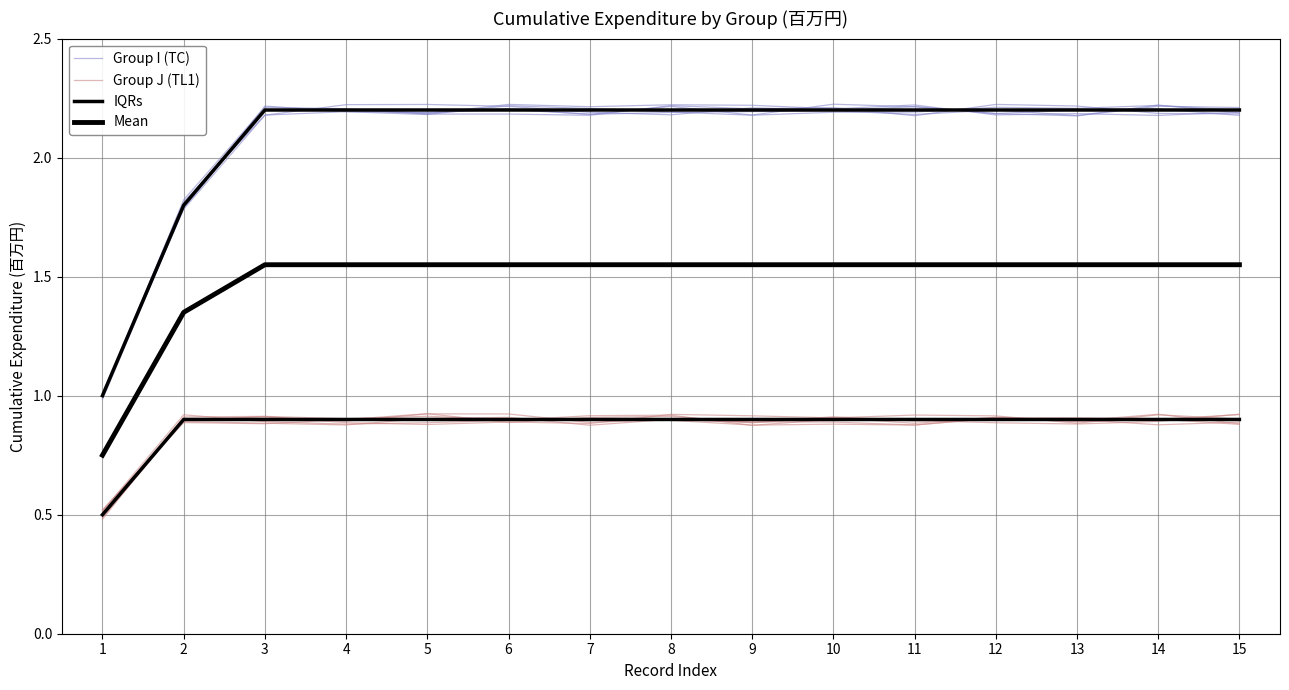

True or false: Group J (TL1) has more than 2 points higher than both neighbors.

True